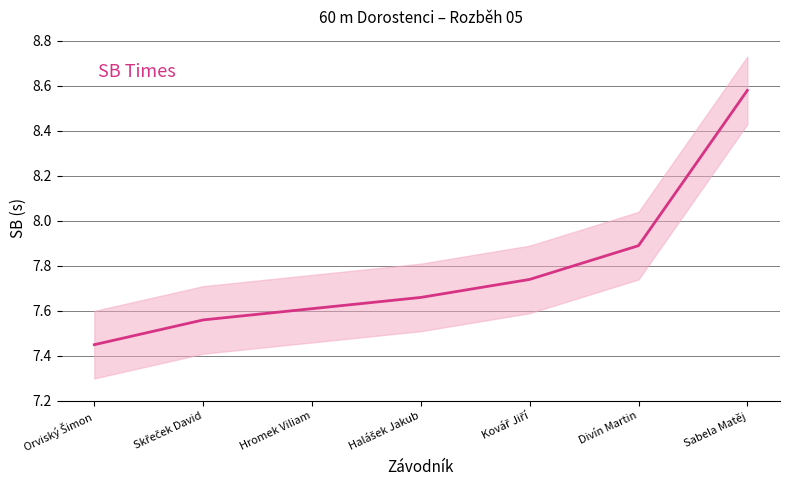

The value at Divín Martin is 13.8. True or false?

False